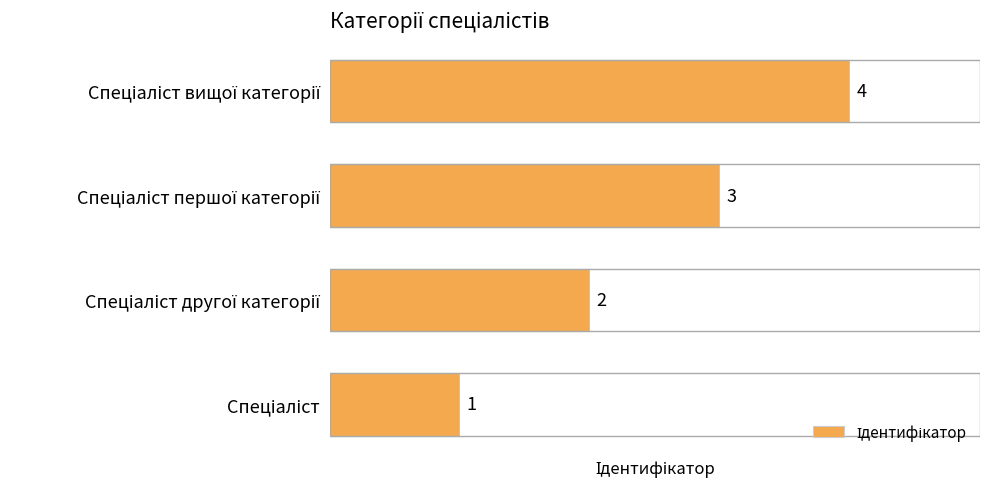

How many categories are shown in the chart?

4